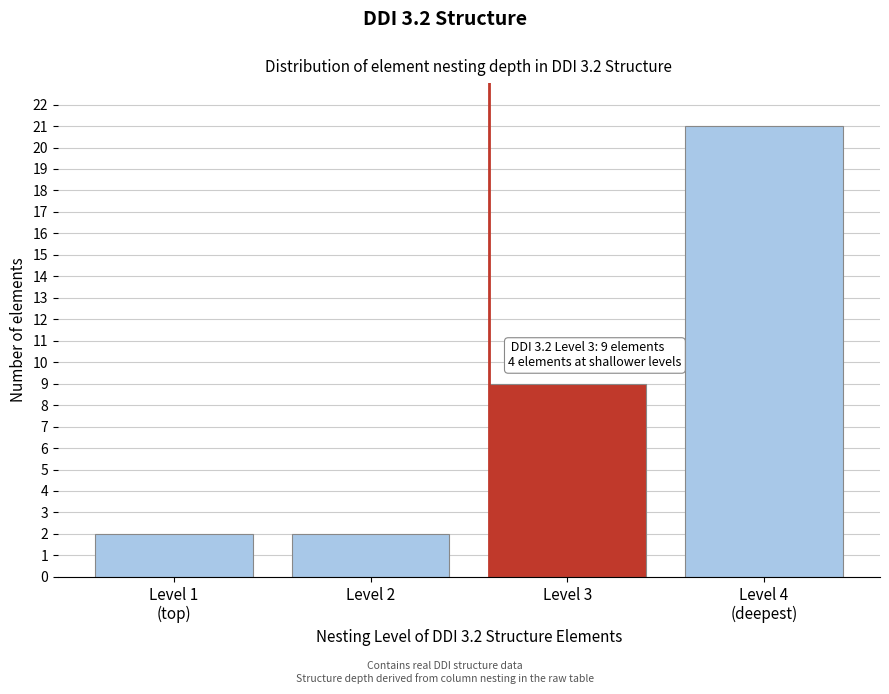

Reading left to right, transcribe all the data shown in this chart.

2	2	9	21